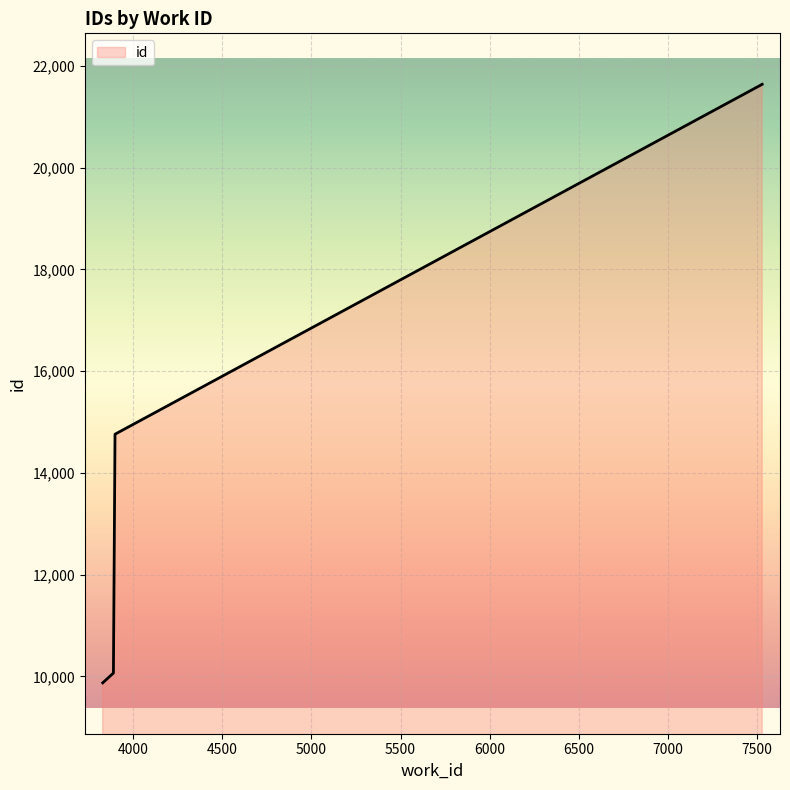

What is the minimum value shown in the chart?

9875.0